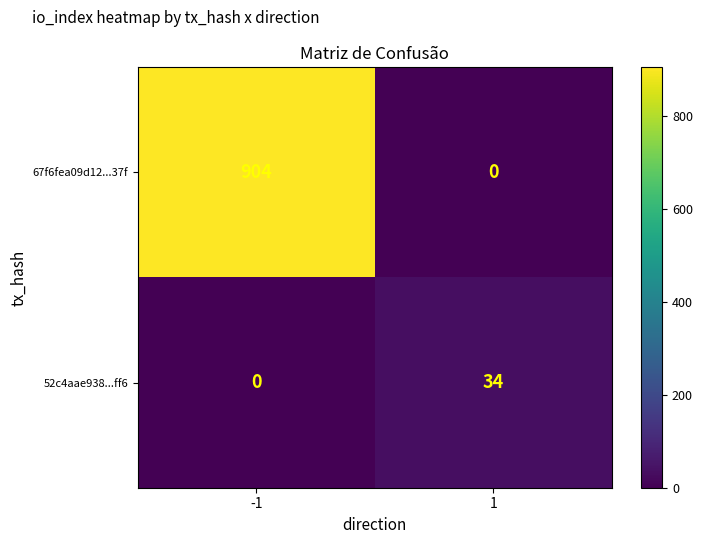

The 52c4aae938...ff6 series shows 22 at 1. True or false?

False